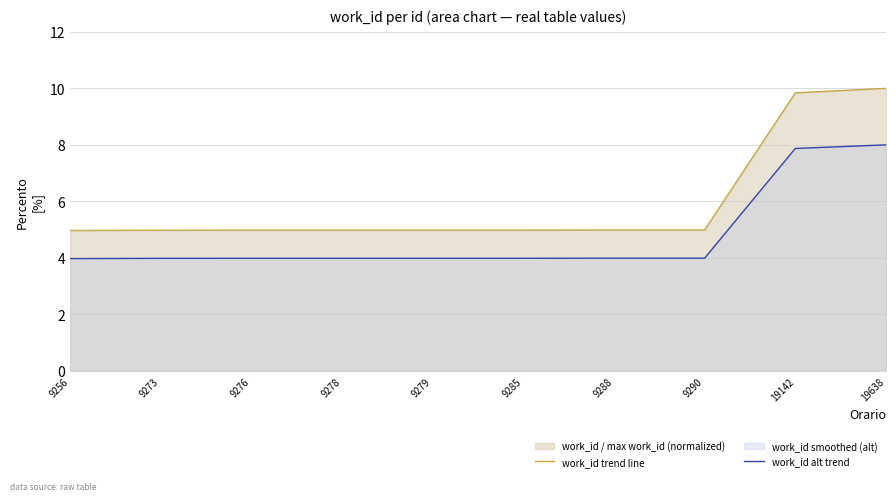

Reading left to right, extract all data points from this chart.

work_id trend line: 5.0	5.0	5.0	5.0	5.0	5.0	5.0	5.0	9.8	10.0
work_id alt trend: 4.0	4.0	4.0	4.0	4.0	4.0	4.0	4.0	7.9	8.0